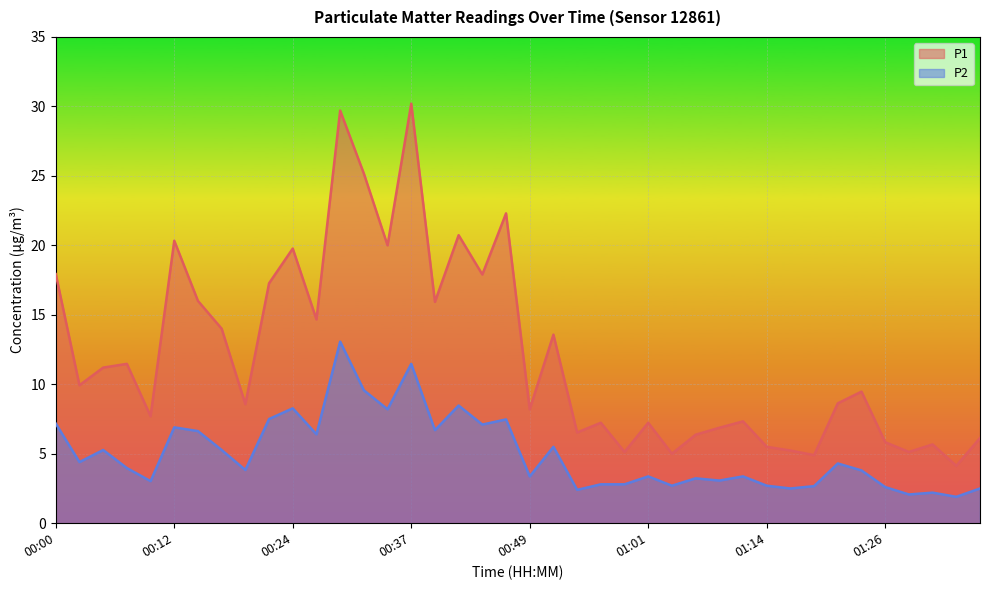

True or false: P2 and P1 cross at least once.

False